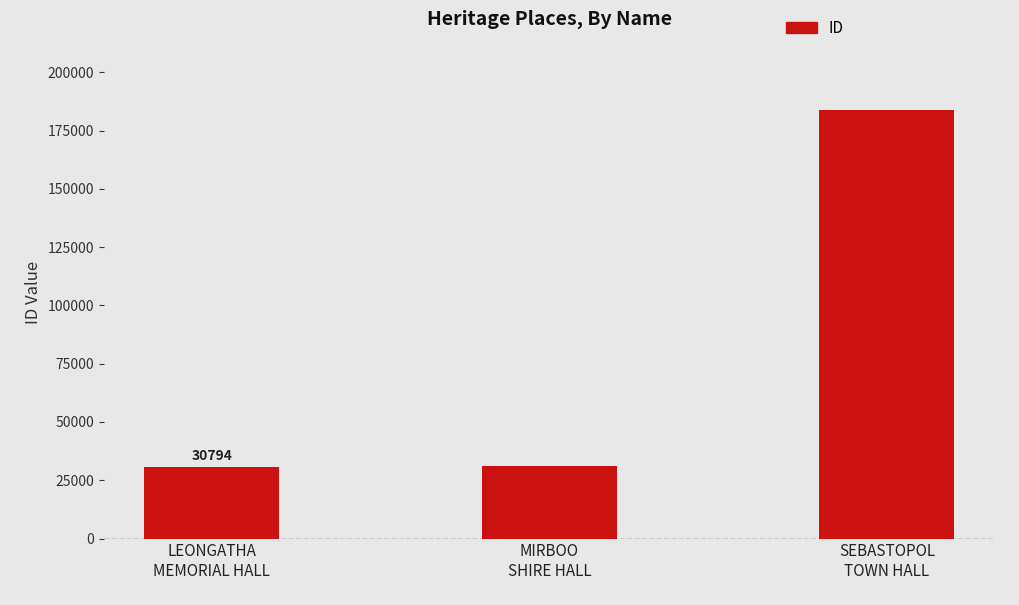

What is the value of the 2nd bar from the left?

30909